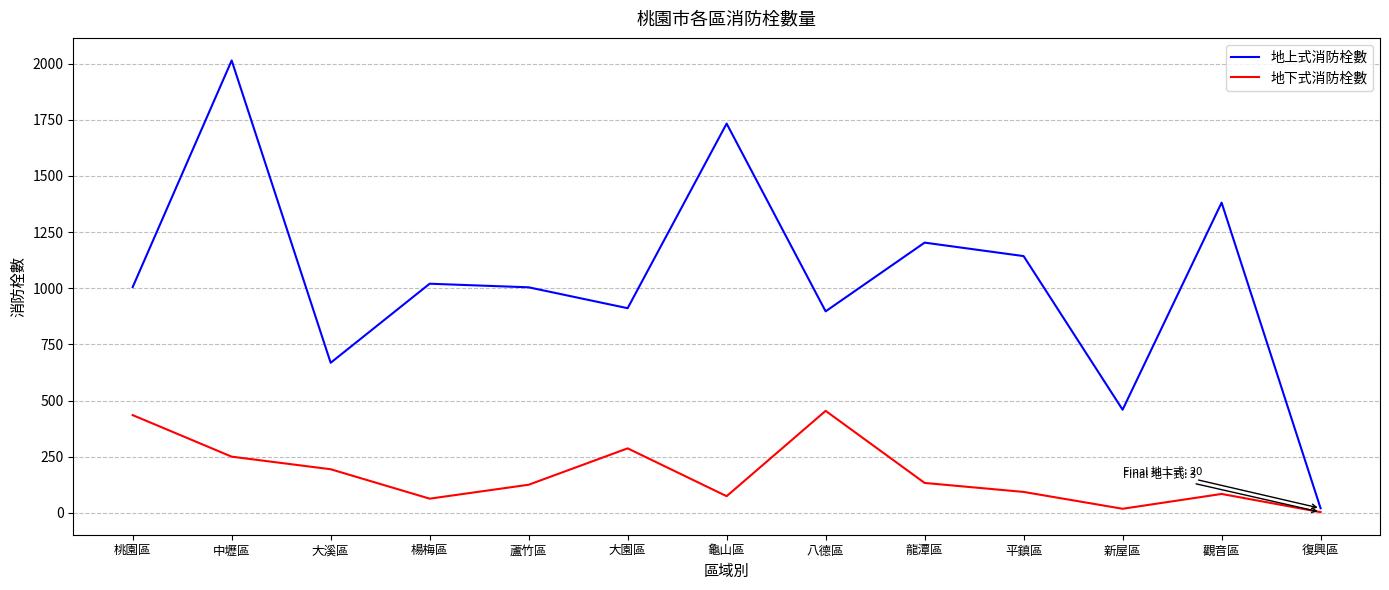

How many categories are shown in the chart?

13